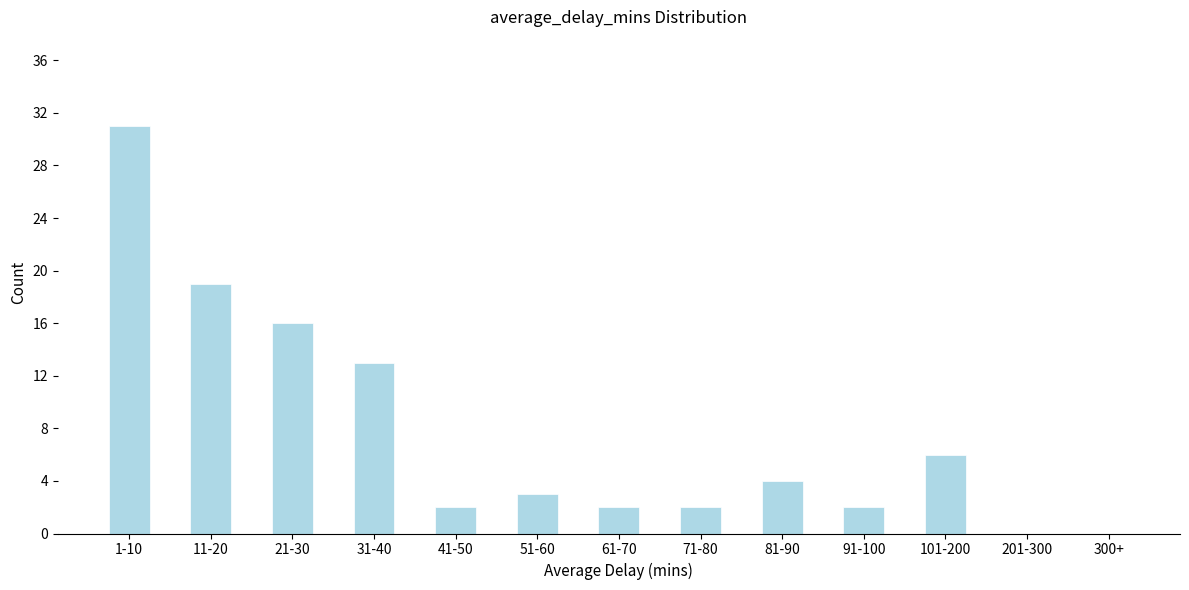

Reading left to right, extract all data points from this chart.

1-10=31	11-20=19	21-30=16	31-40=13	41-50=2	51-60=3	61-70=2	71-80=2	81-90=4	91-100=2	101-200=6	201-300=0	300+=0